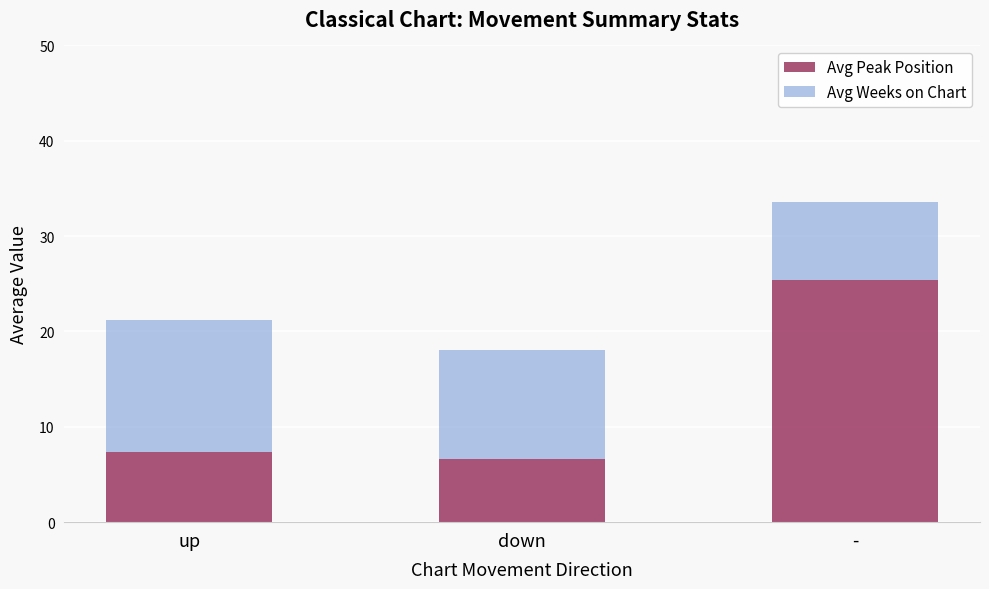

How many bars are there in total?

3